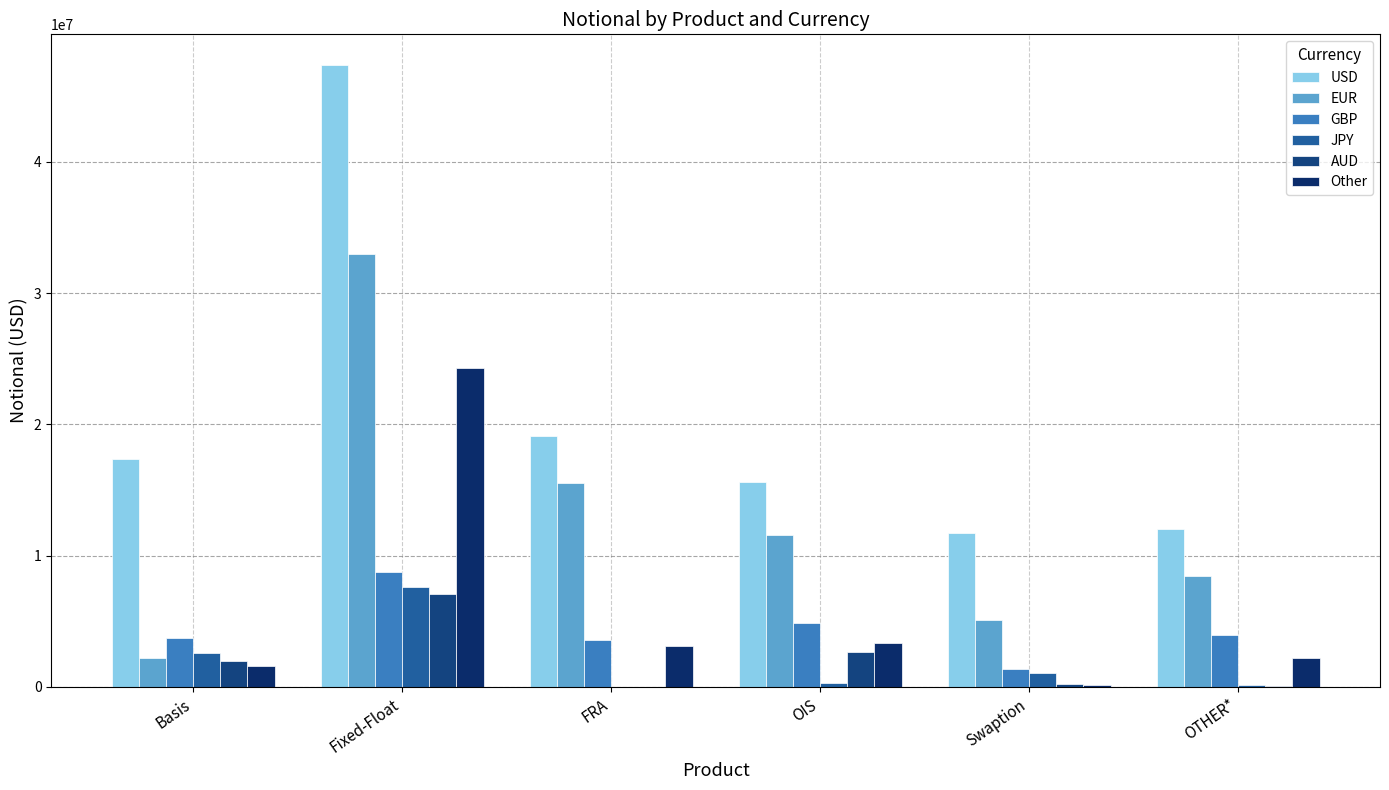

How many groups of bars are there?

6